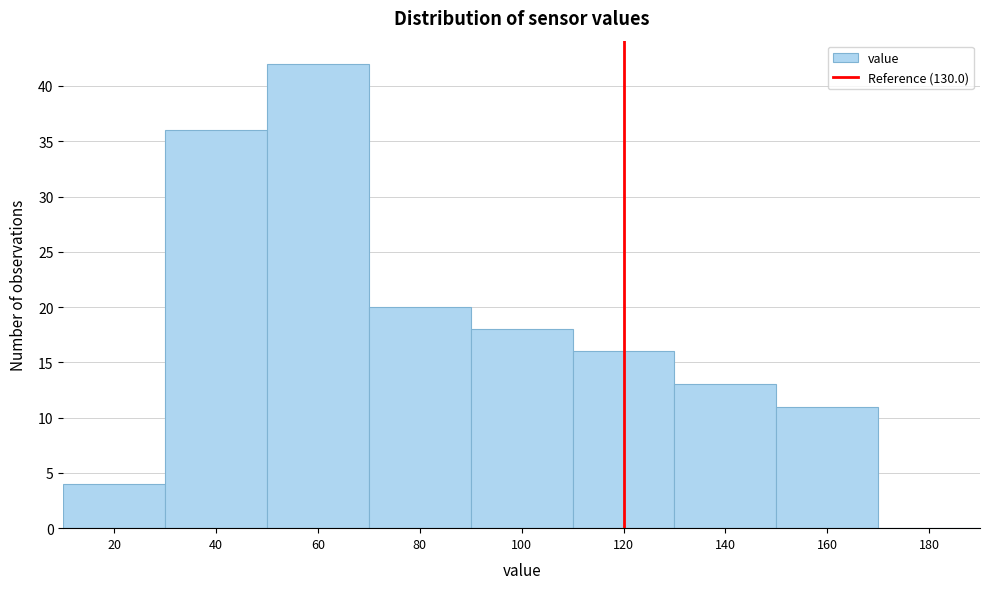

Reading left to right, list all the values displayed in this chart.

20=4	40=36	60=42	80=20	100=18	120=16	140=13	160=11	180=0